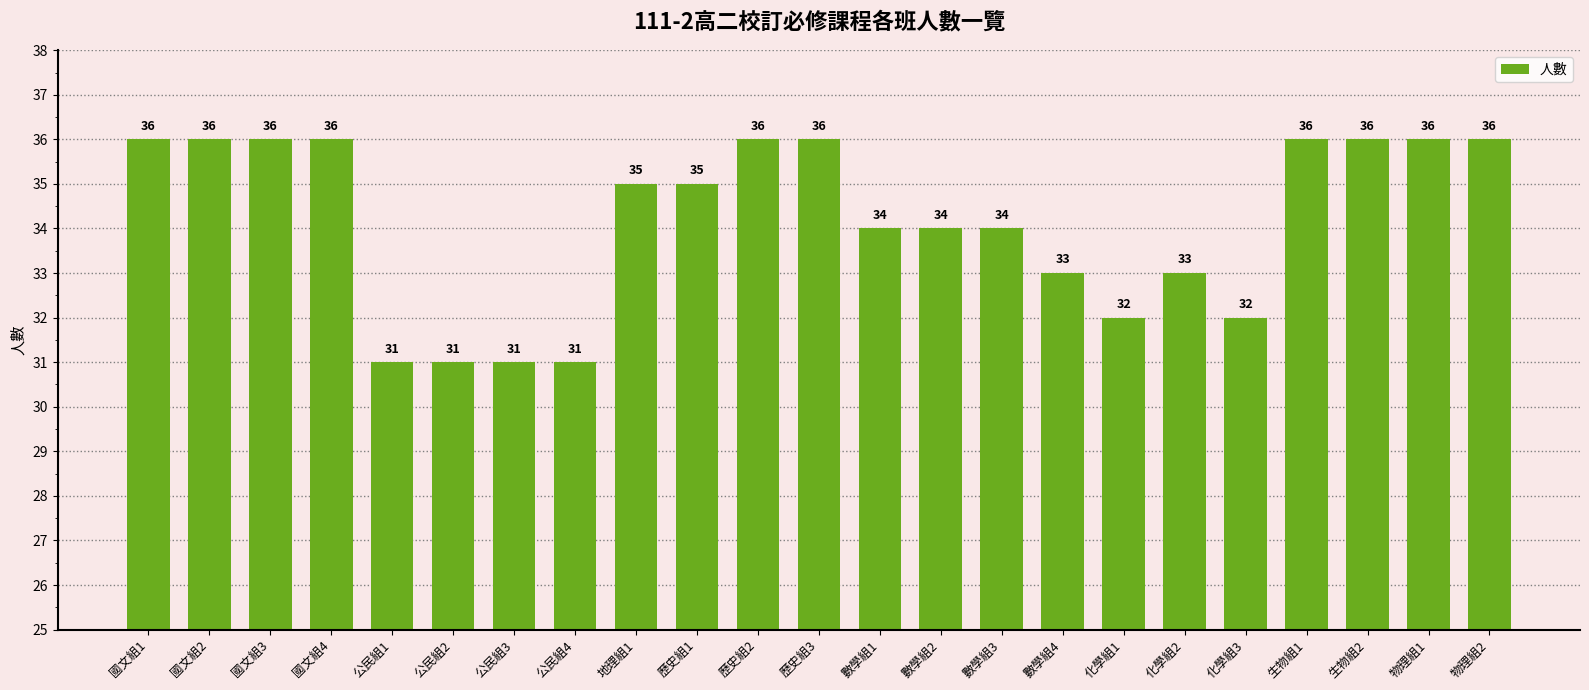

What is the change in value from 數學組2 to 物理組1?

+2